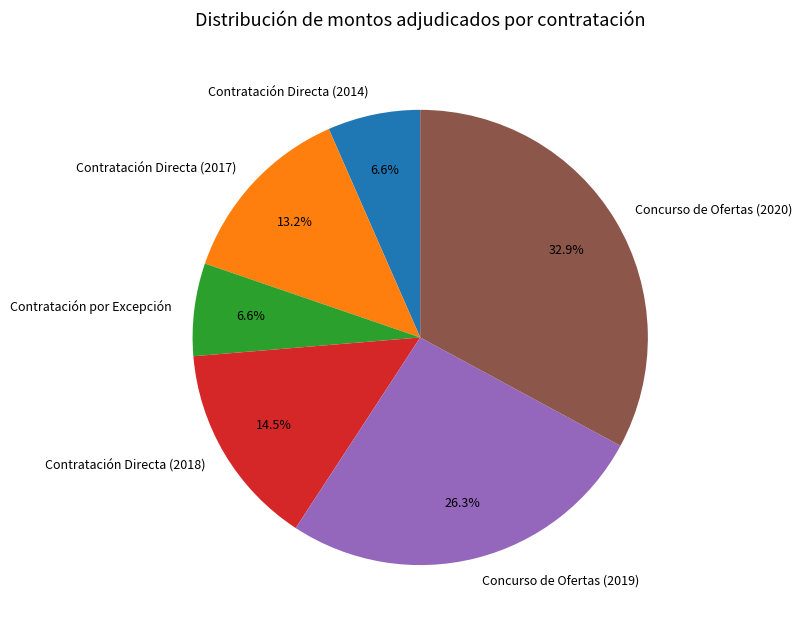

Is the sum of Concurso de Ofertas (2019) and Contratación Directa (2014) greater than half?

No